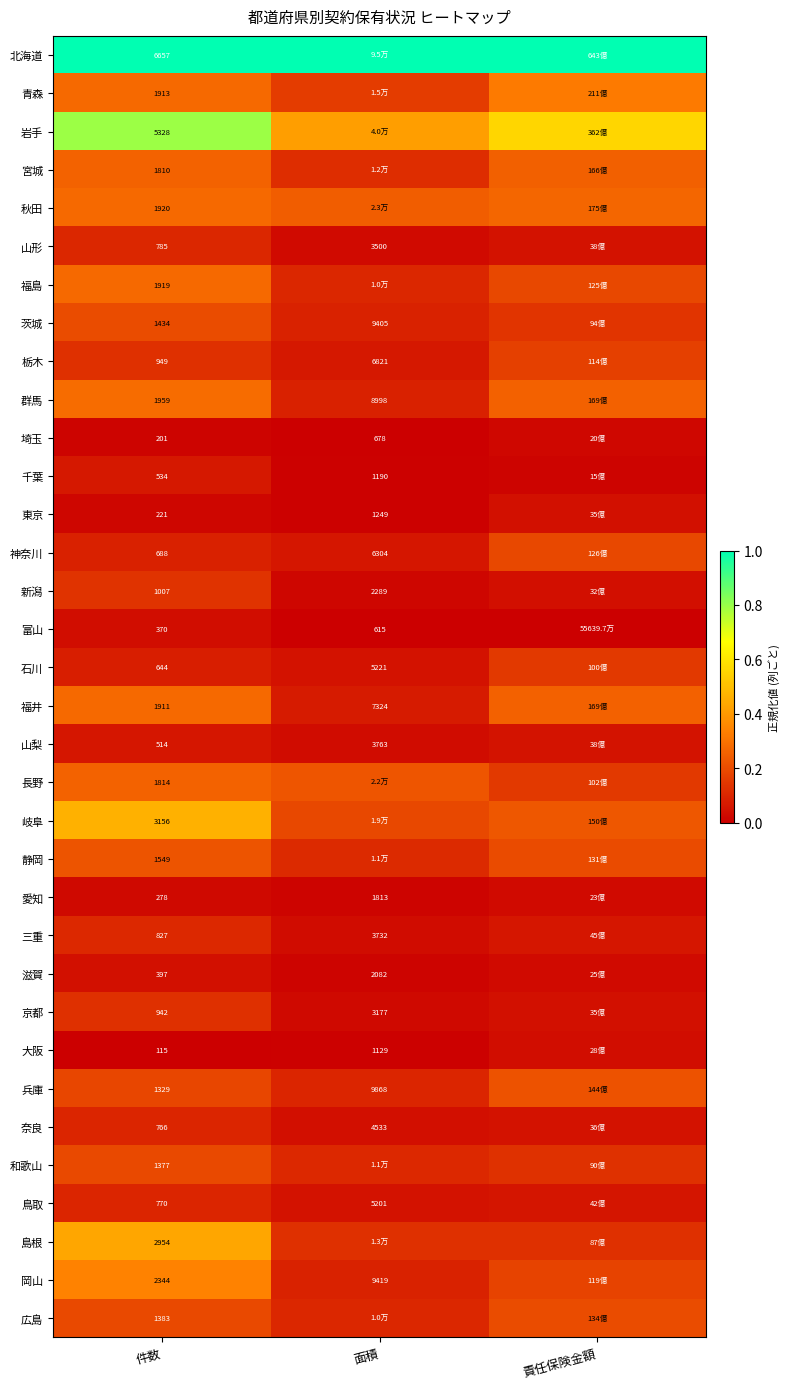

Read the 岐阜 value at 面積.

0.2